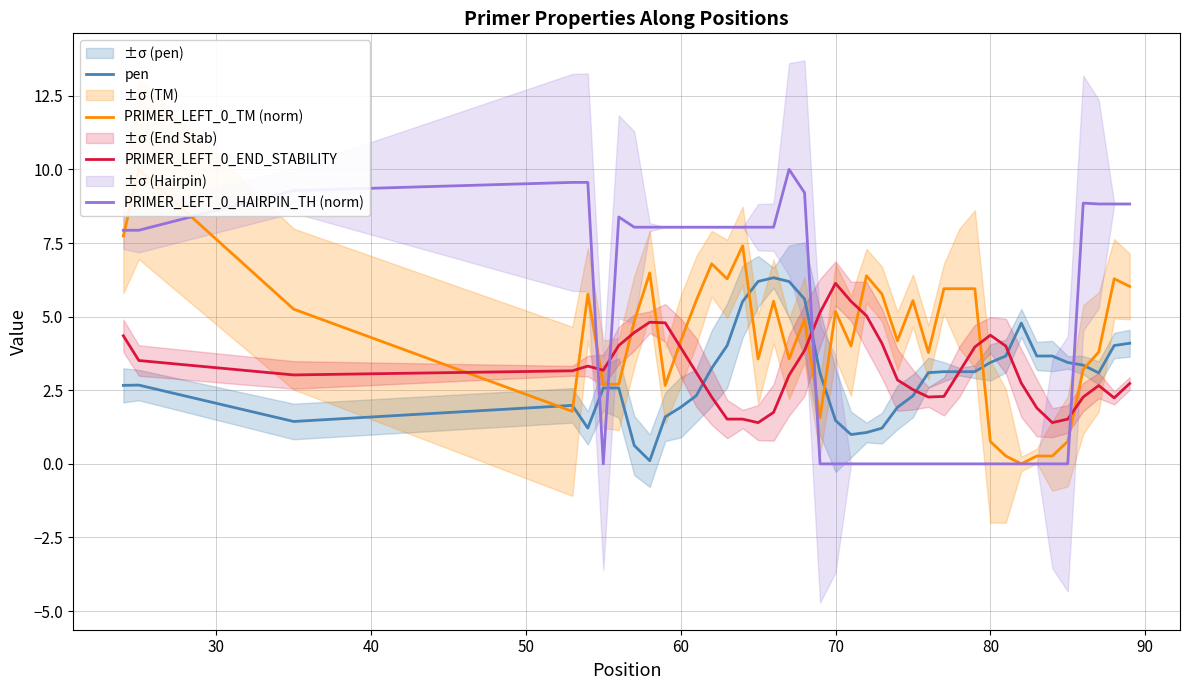

Which has a higher value, 90 or 27?

27